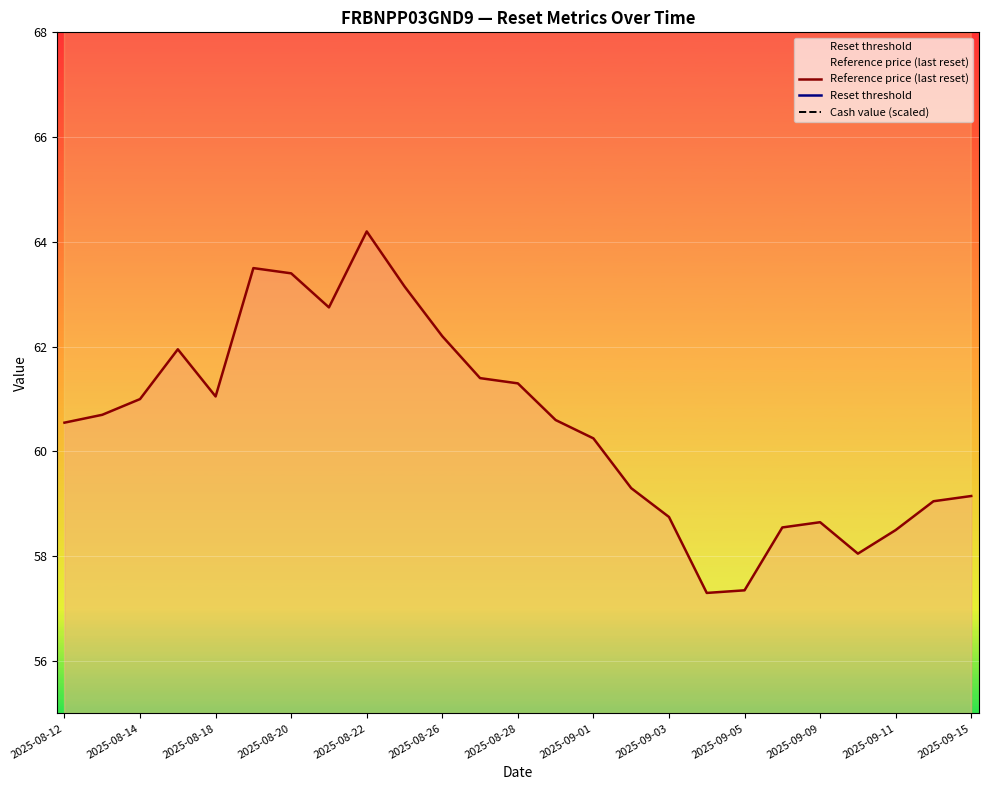

Where is Cash value (scaled) nearest to the value 91?

2025-08-12